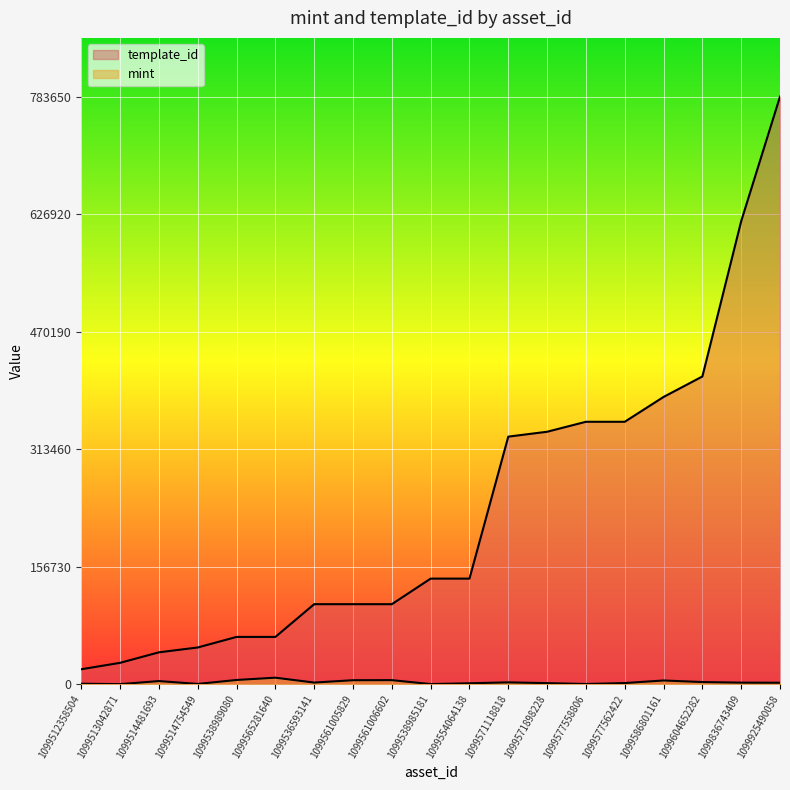

True or false: template_id and mint intersect in this chart.

False